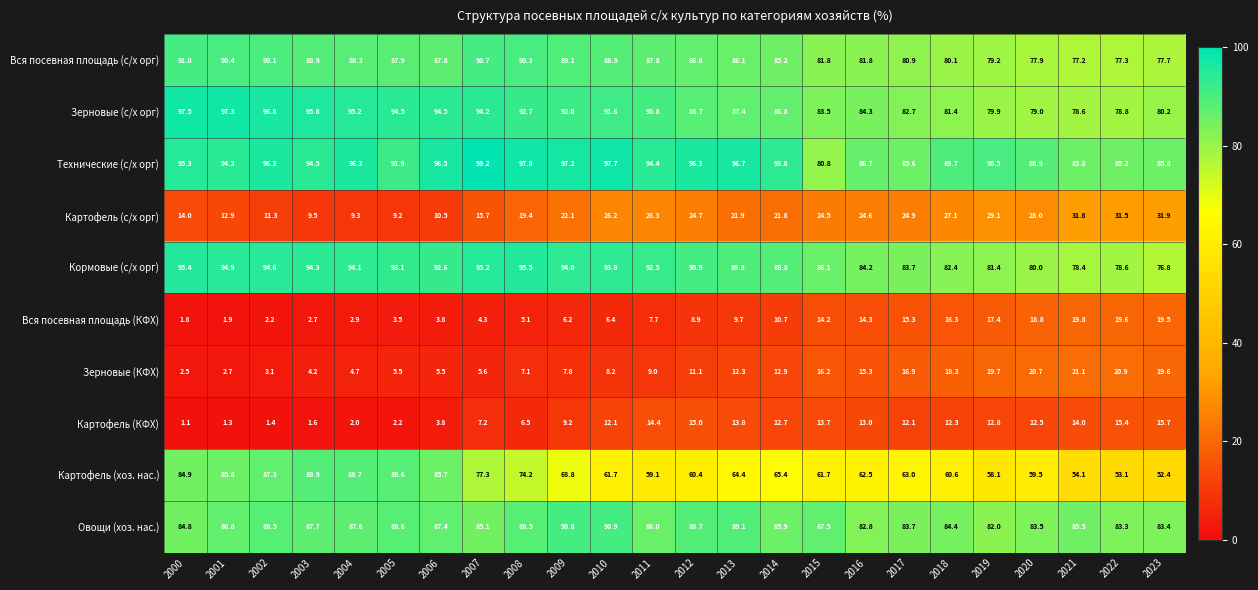

The Овощи (хоз. нас.) series shows 90.9 at 2010. True or false?

True